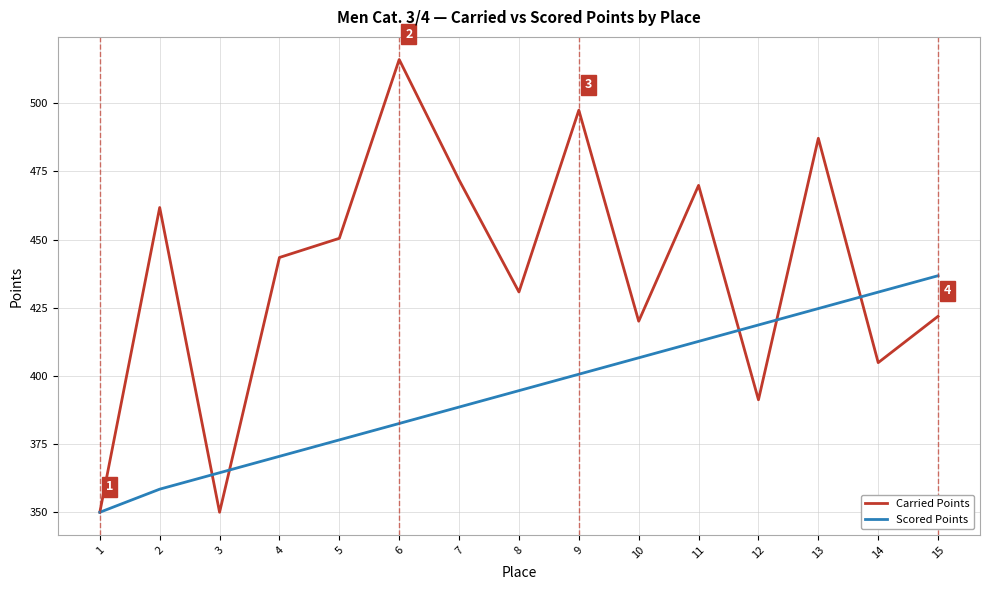

What is the difference between the maximum and minimum values in the Carried Points series?

166.1